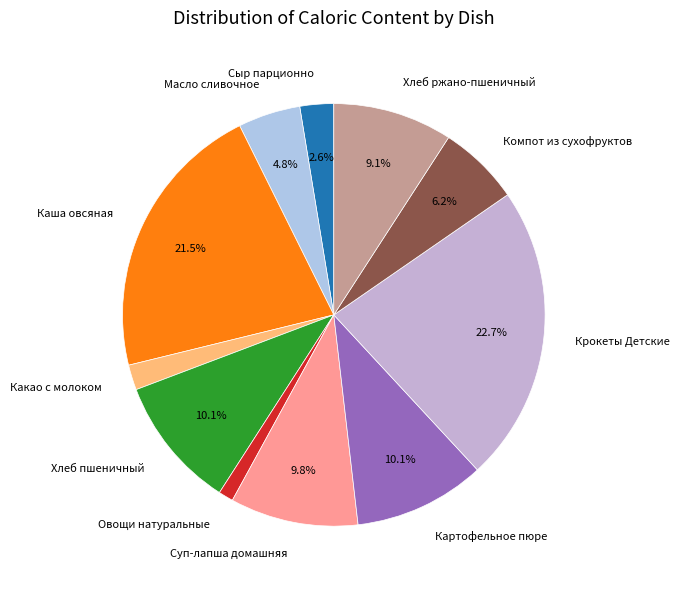

To the nearest percent, what is the difference between the largest and smallest slice percentages?

22%